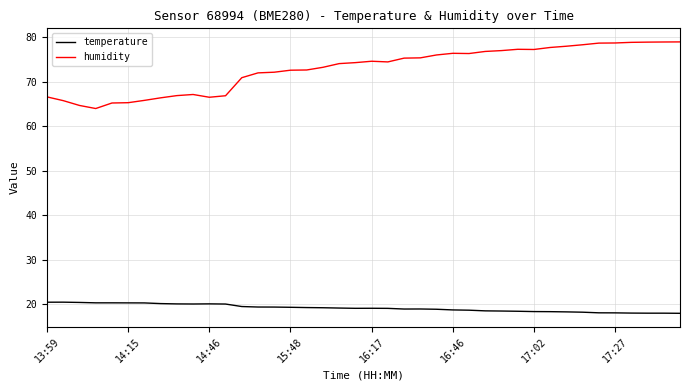

True or false: humidity and temperature cross at least once.

False